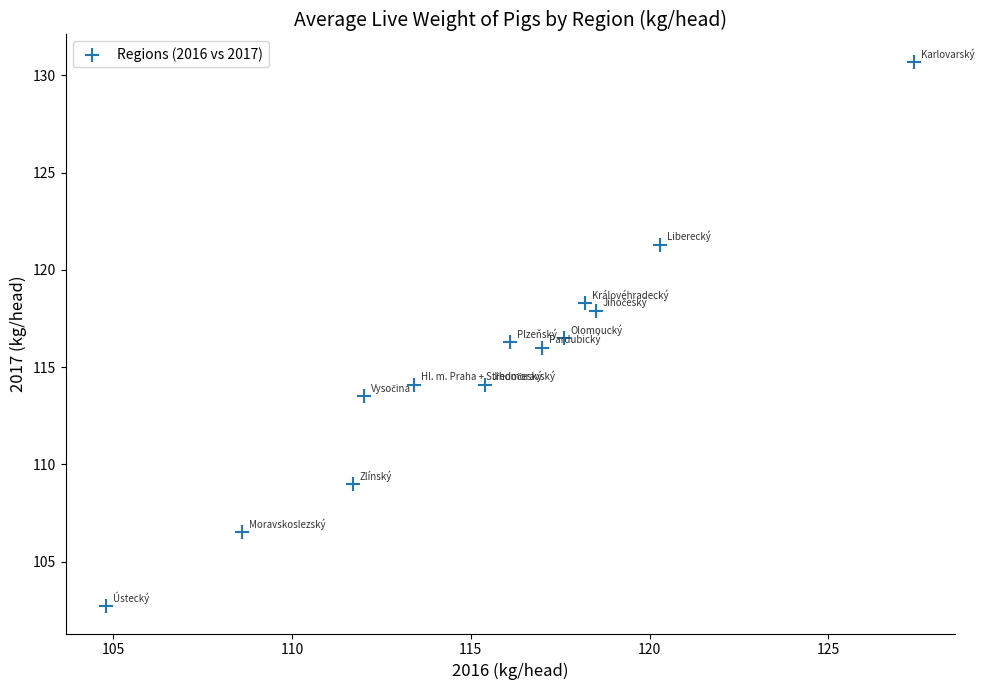

What is the range of X values (max minus min)?

22.6